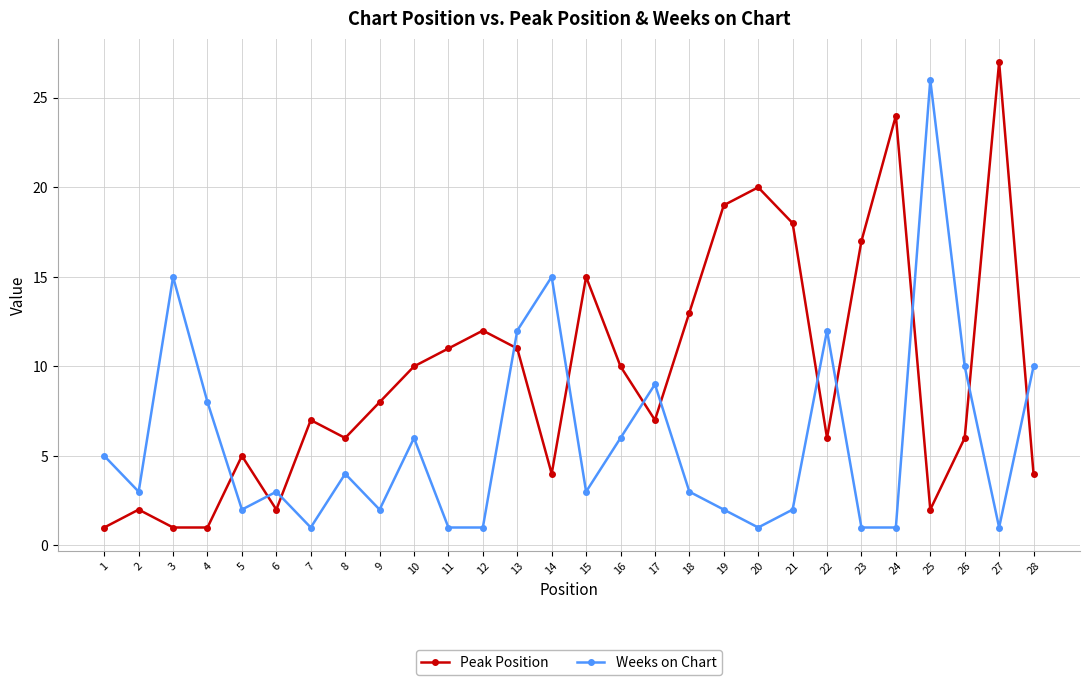

What is the value of the Peak Position point at the 11th from the left?

11